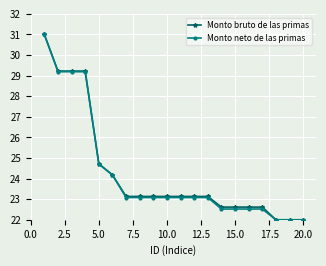

What is the value of the Monto neto de las primas point at the 10th from the left?

23.1